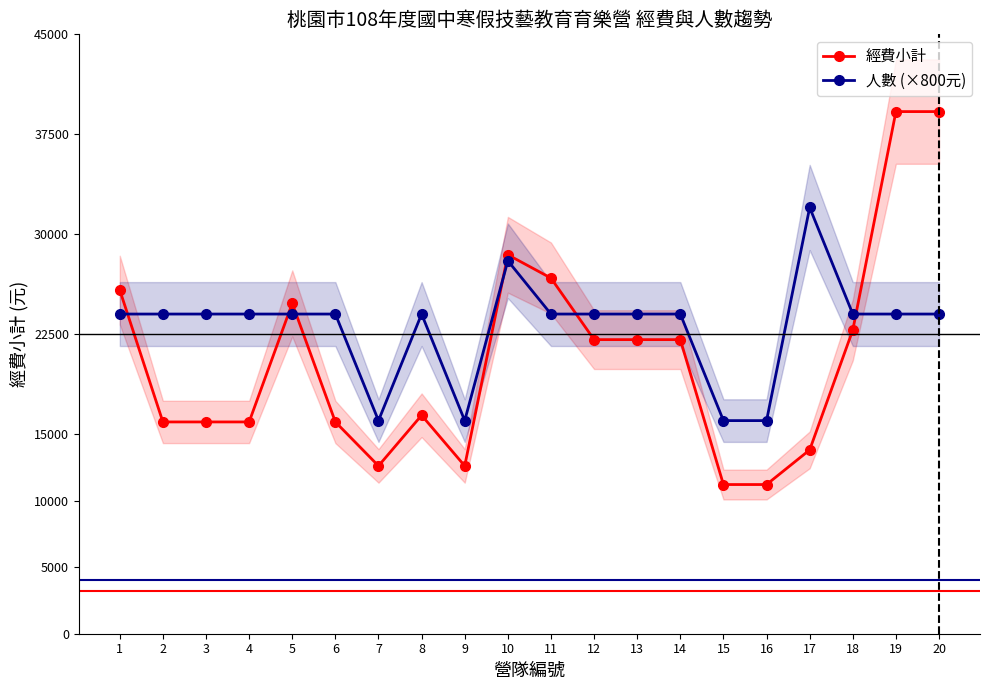

Is it true that 經費小計 equals 6742 at 13?

False